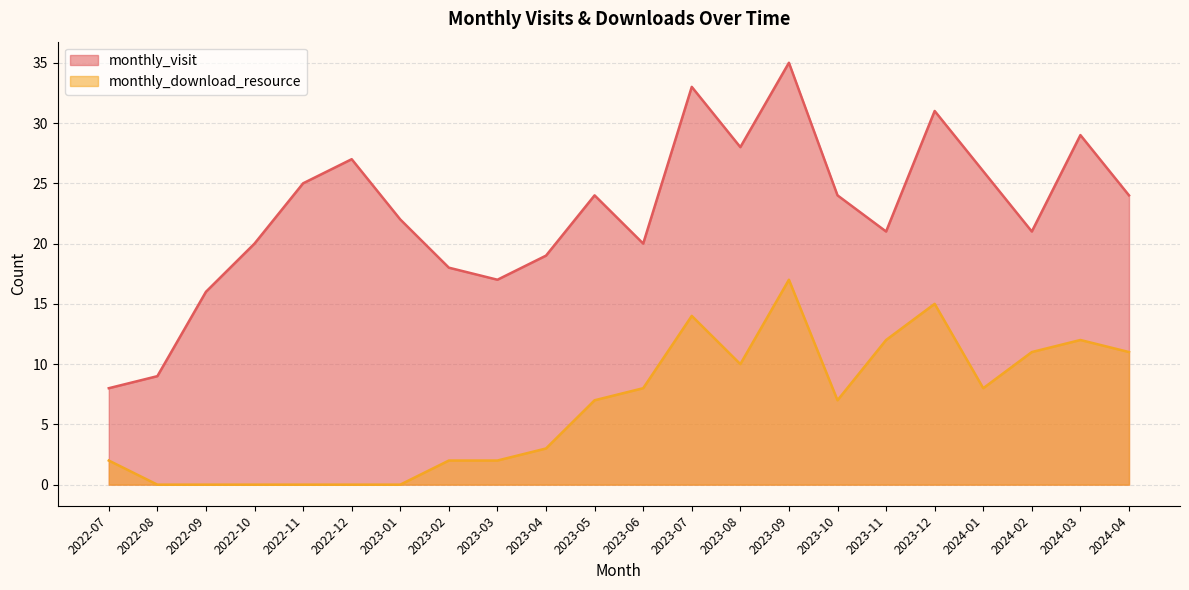

At 2024-03, list the series in order from largest to smallest.

monthly_visit, monthly_download_resource